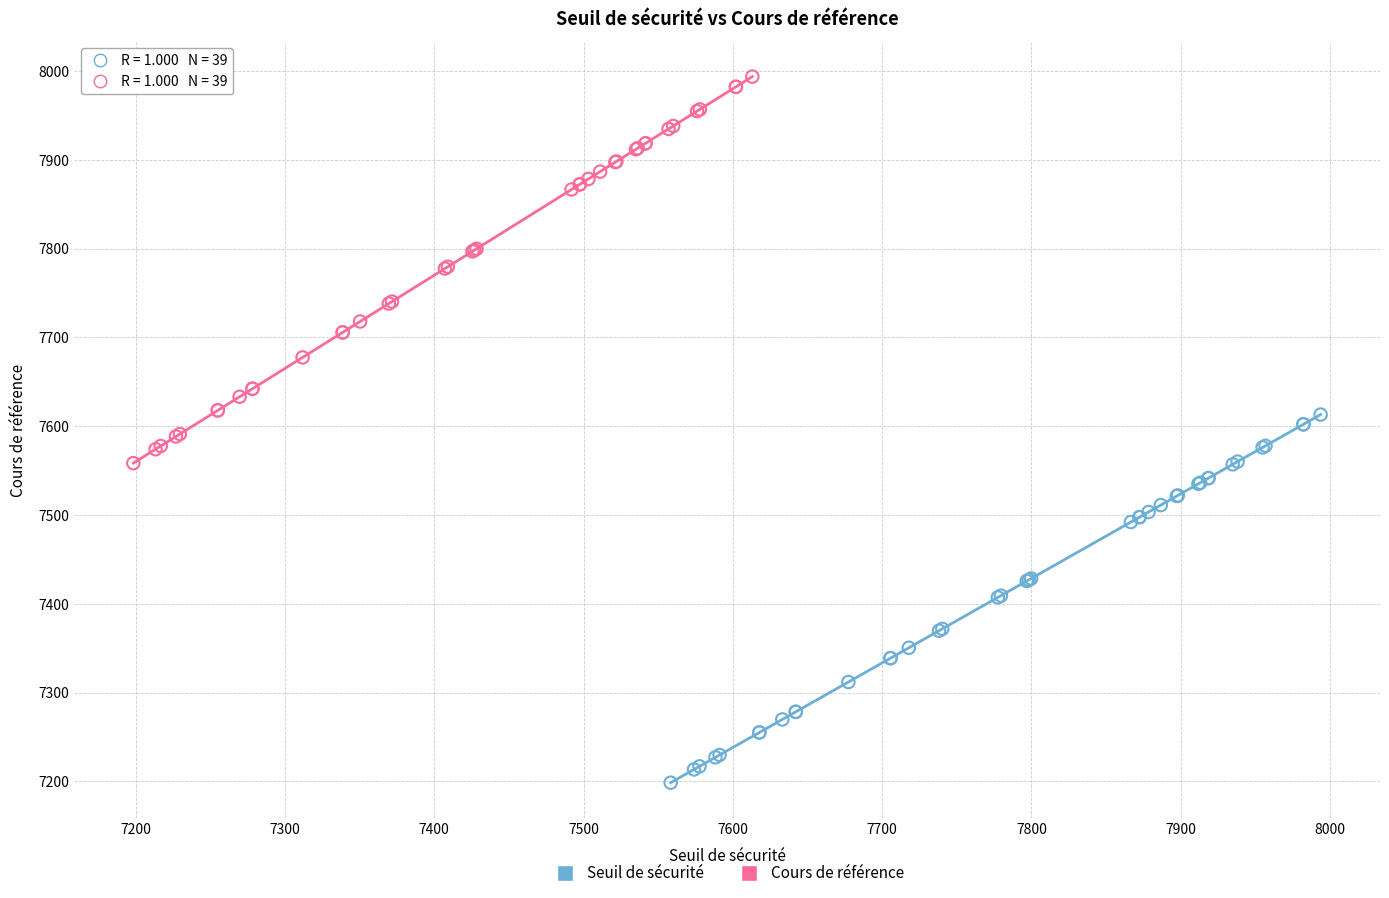

Which series contains the lowest Y value?

Seuil de sécurité